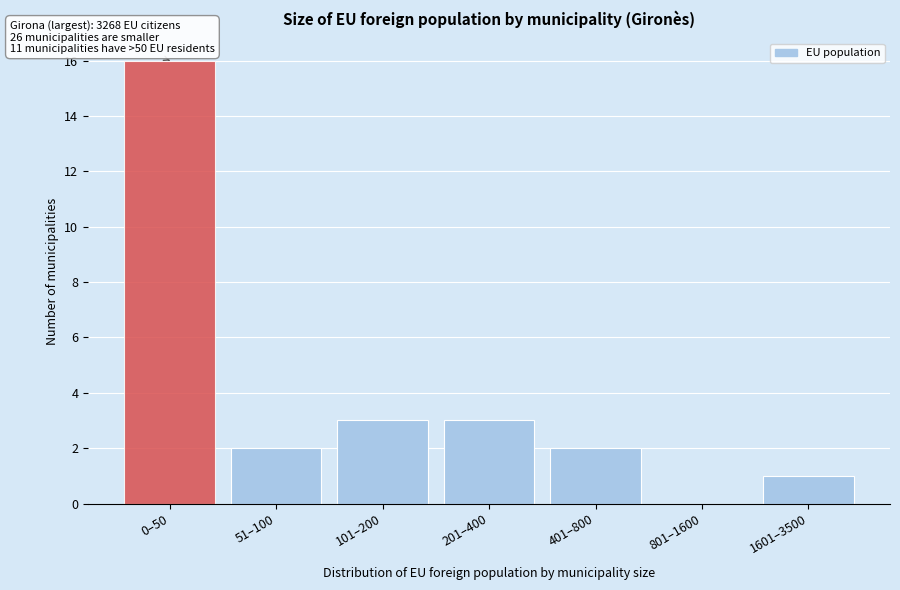

Reading left to right, transcribe all the data shown in this chart.

0–50=16	51–100=2	101–200=3	201–400=3	401–800=2	801–1600=0	1601–3500=1